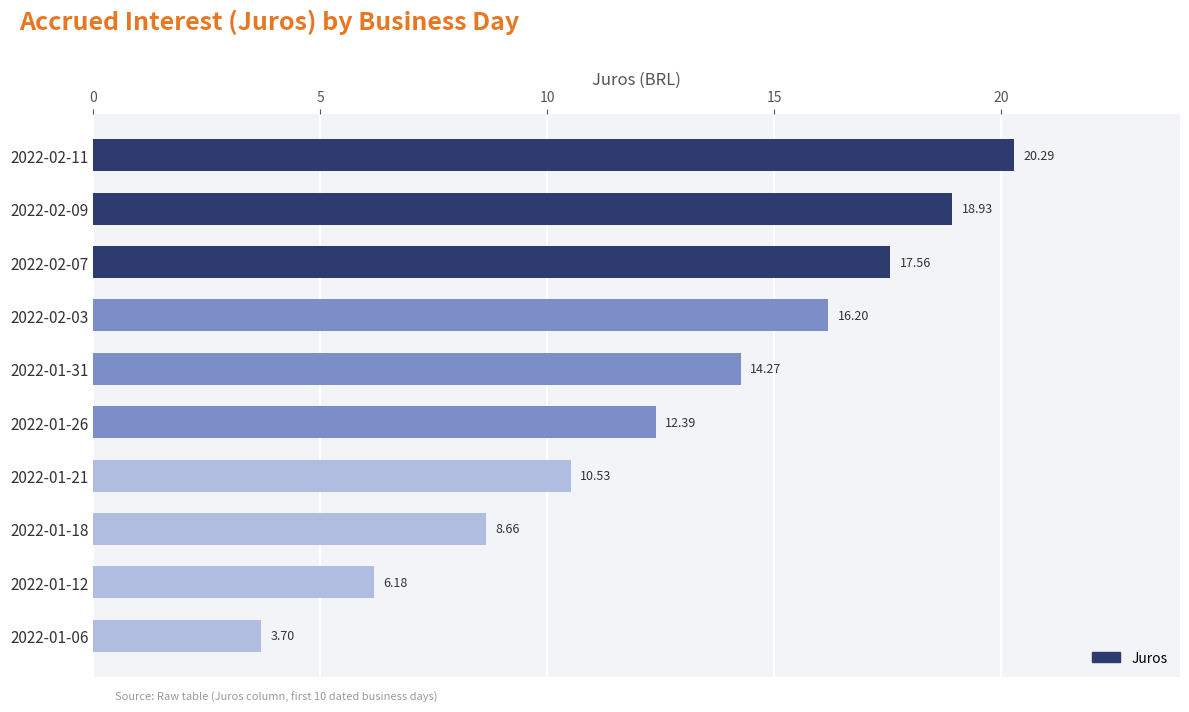

What is the difference between the maximum and second lowest values?

14.1